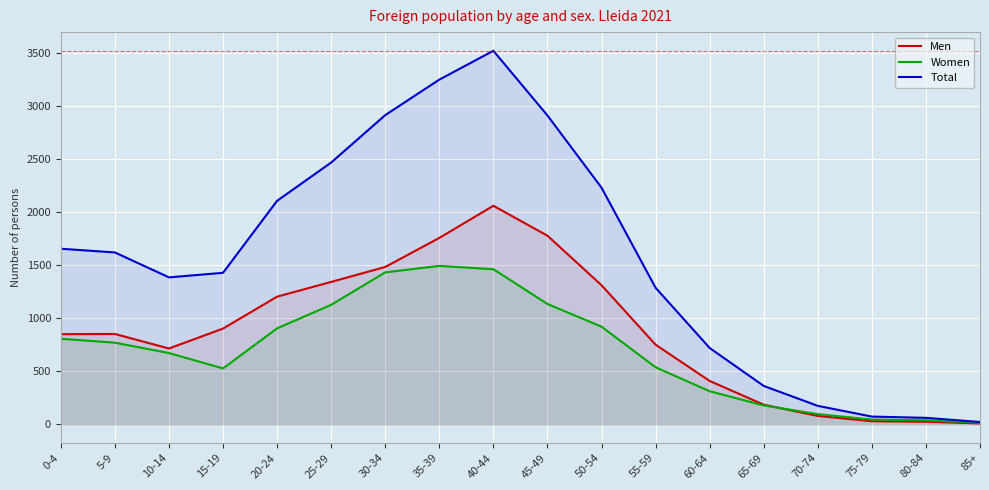

Which label corresponds to the smallest value in the chart?

85+